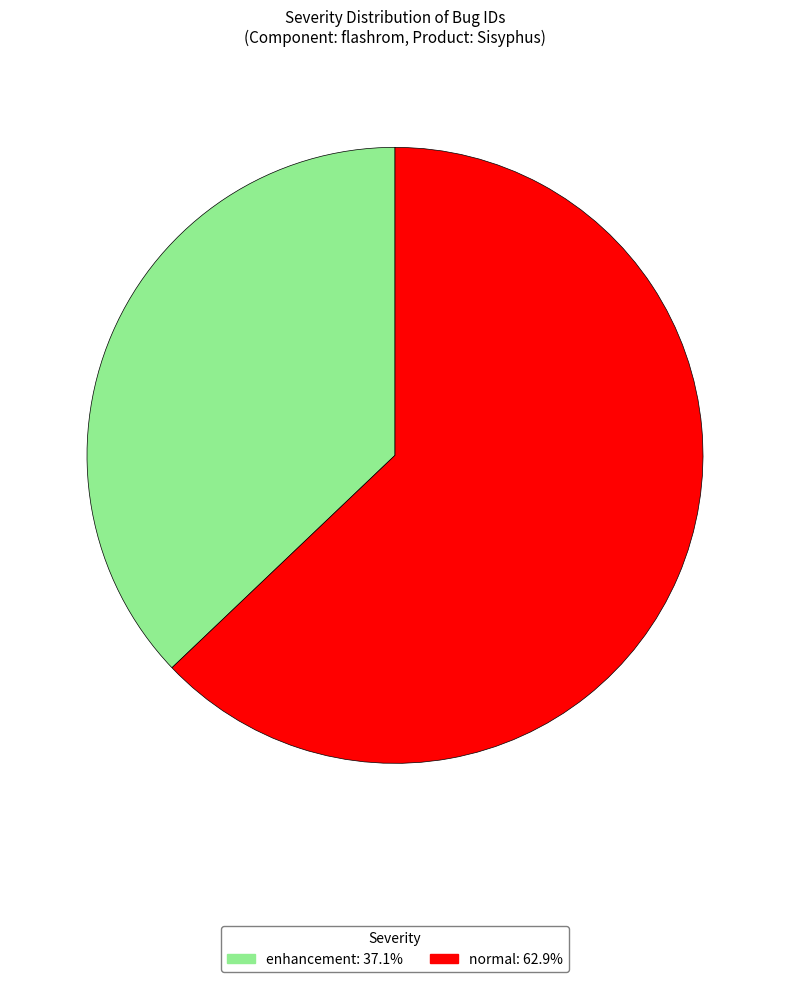

Combined, do enhancement and normal account for over 50%?

Yes